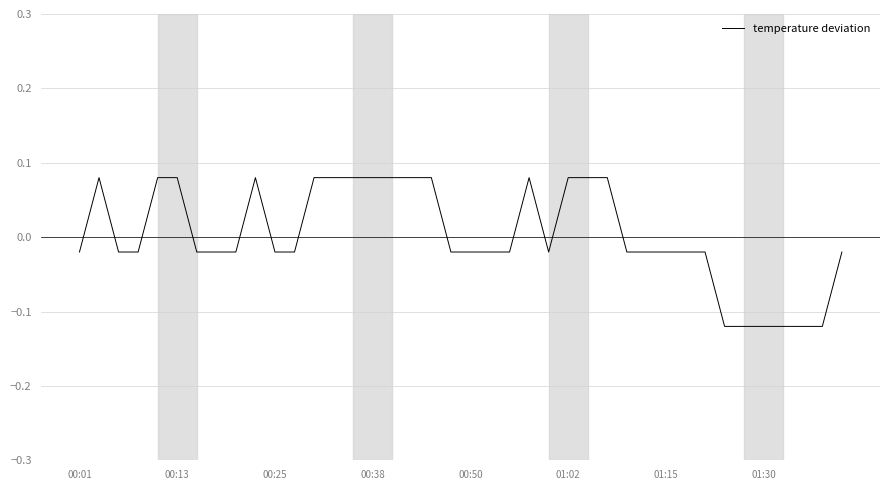

What is the difference between the maximum and minimum values?

0.2